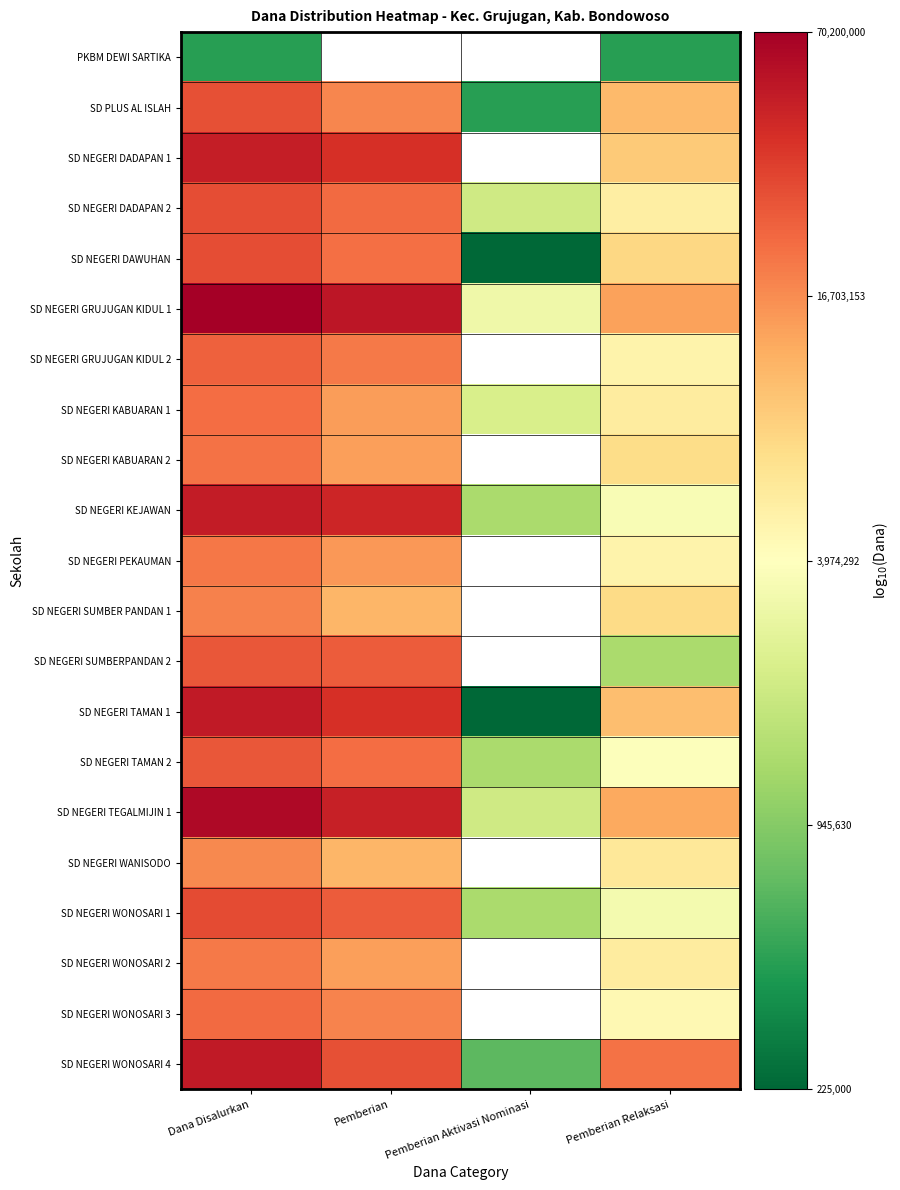

Is the value of SD NEGERI TAMAN 2 at Pemberian Relaksasi greater than the value of SD NEGERI SUMBERPANDAN 2 at Pemberian Aktivasi Nominasi?

No